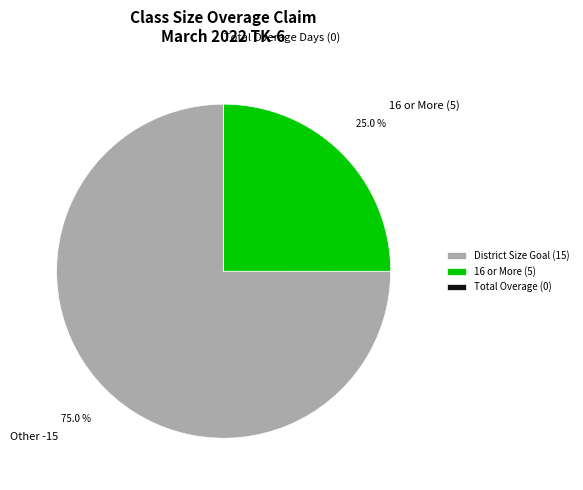

Which has a higher value, District Size Goal (15) or 16 or More (5)?

District Size Goal (15)